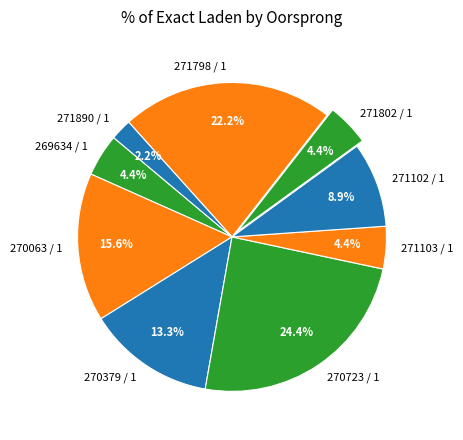

What is the total percentage of 270723 / 1 and 271103 / 1?

28.9%